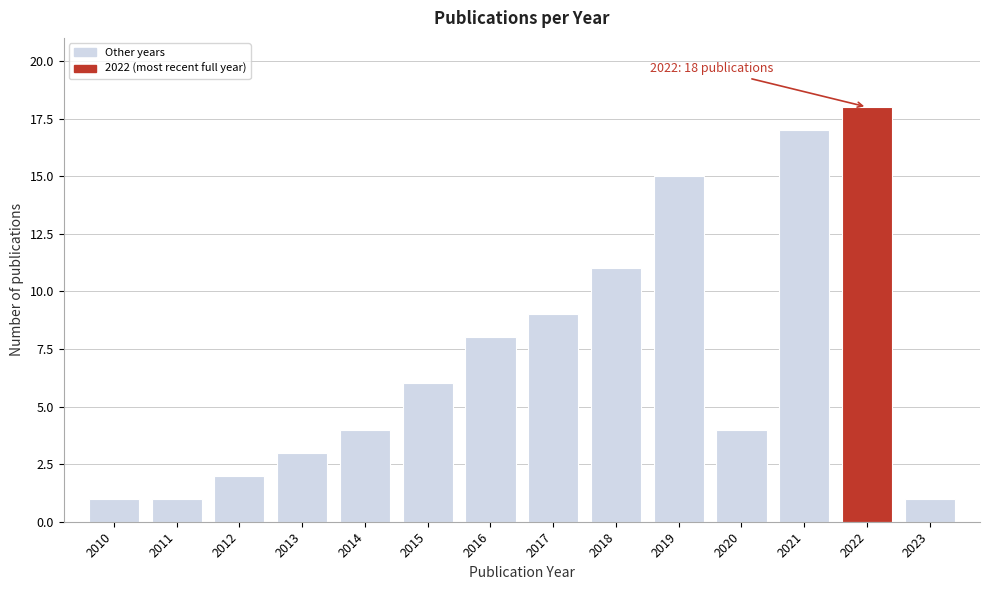

Reading left to right, transcribe all the data shown in this chart.

1	1	2	3	4	6	8	9	11	15	4	17	18	1